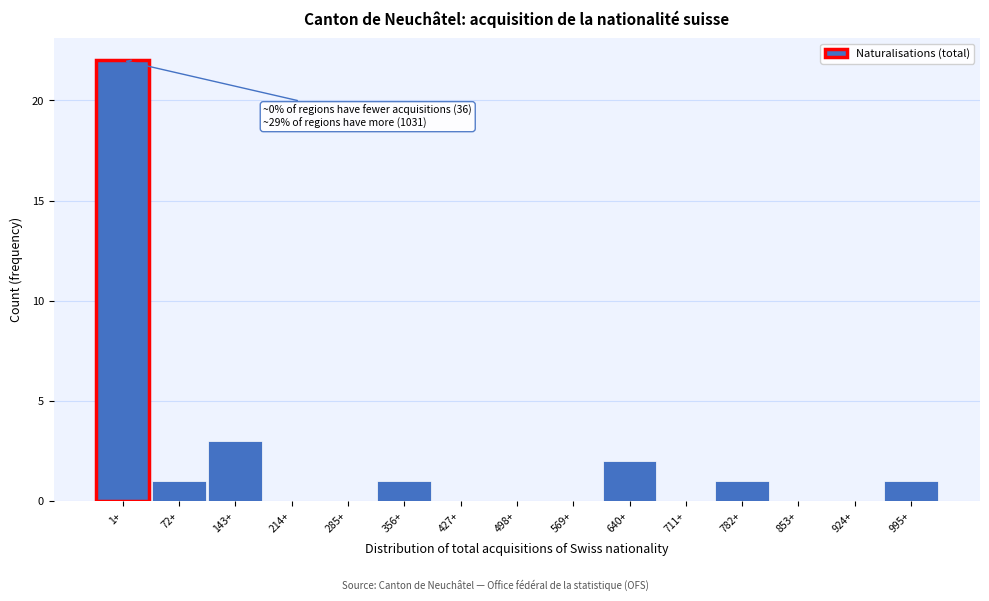

Reading left to right, what are all the values shown in this chart?

1+=22	72+=1	143+=3	214+=0	285+=0	356+=1	427+=0	498+=0	569+=0	640+=2	711+=0	782+=1	853+=0	924+=0	995+=1